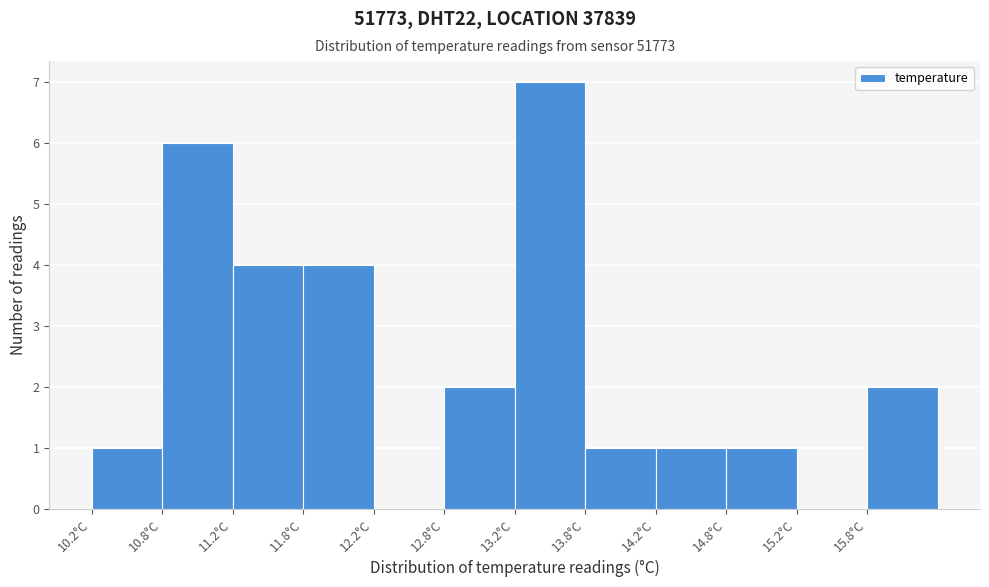

How tall is the bar that spans 15.75 to 16.25 on the x-axis? The values are not printed on the chart, so give them approximately, as read against the axis.

2